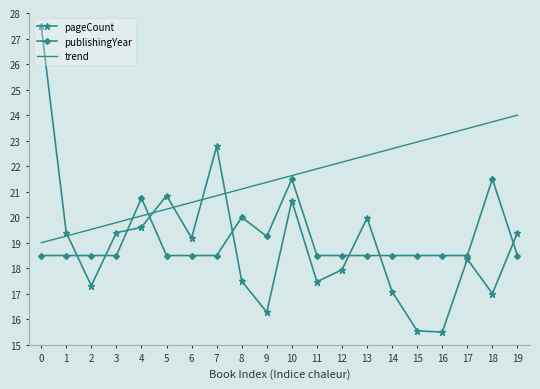

What is the sum of all trend values?

430.0